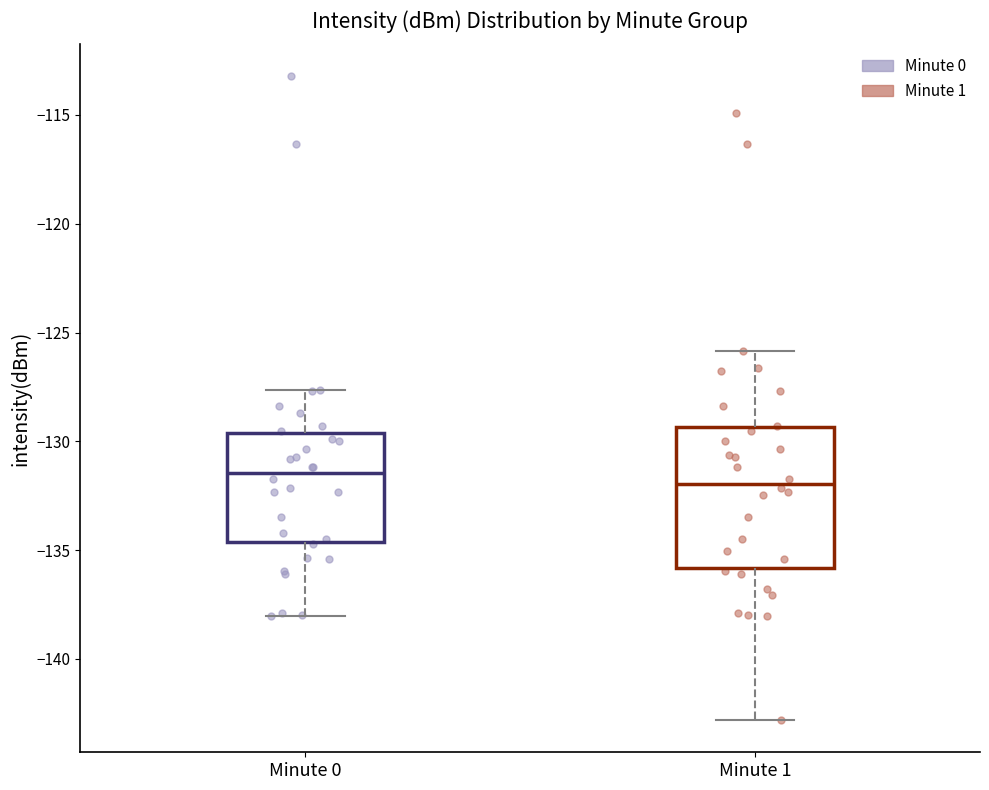

Reading left to right, transcribe this box plot: for each box, give where its median line is, the range the box spans, and where its two whiskers end, as read against the y-axis. The values are not printed on the chart, so give them approximately, as read against the axis.

Minute 0: median -131.5, box -134.5 to -129.5, whiskers -138.0 to -127.5
Minute 1: median -132.0, box -136.0 to -129.5, whiskers -143.0 to -126.0